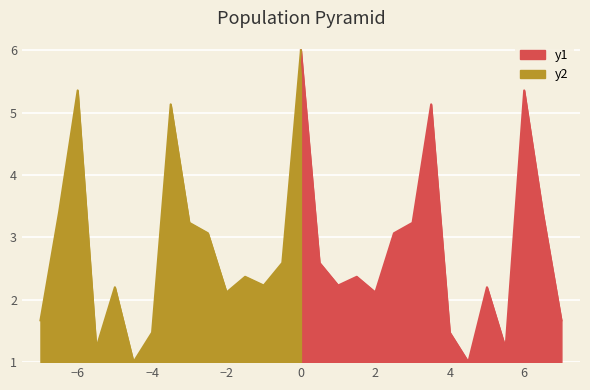

The value of y1 at 4 is 2.4. True or false?

False